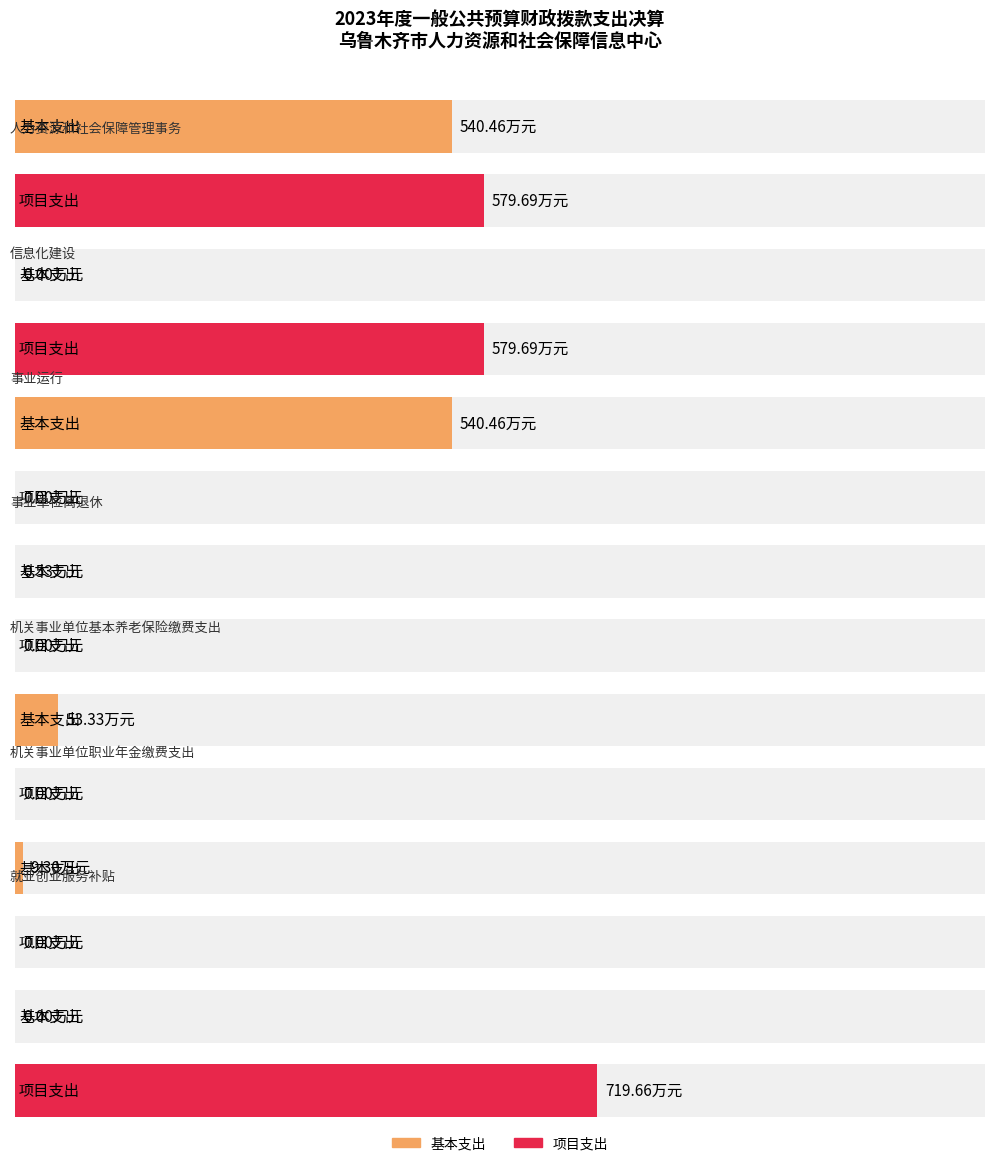

How many bars are there in total?

14